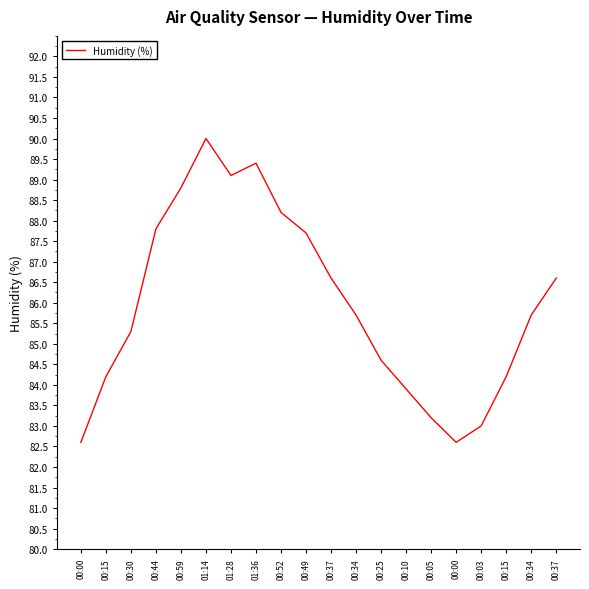

How many values are below 85?

8